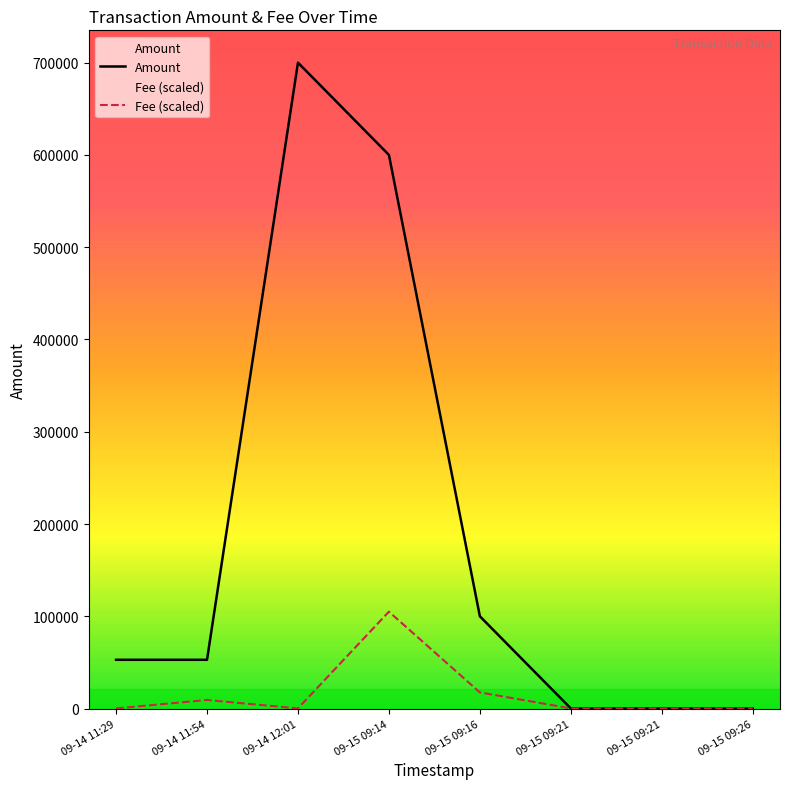

How many times do Fee (scaled) and Amount cross each other?

1